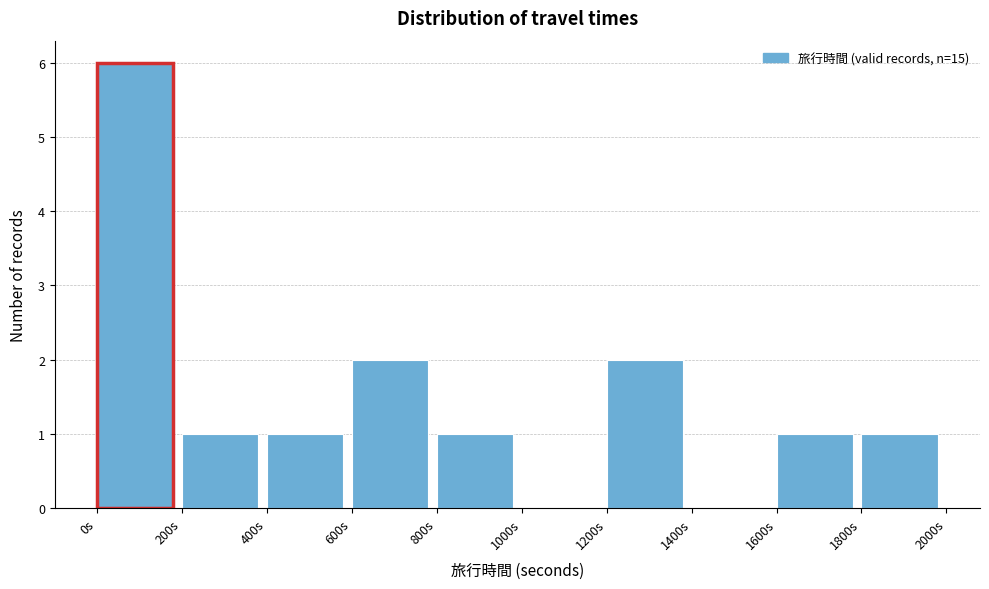

Reading left to right, list every bar in this chart as the range it spans on the x-axis followed by its height. The values are not printed on the chart, so give them approximately, as read against the axis.

0 to 200: 6
200 to 400: 1
400 to 600: 1
600 to 800: 2
800 to 1000: 1
1000 to 1200: 0
1200 to 1400: 2
1400 to 1600: 0
1600 to 1800: 1
1800 to 2000: 1